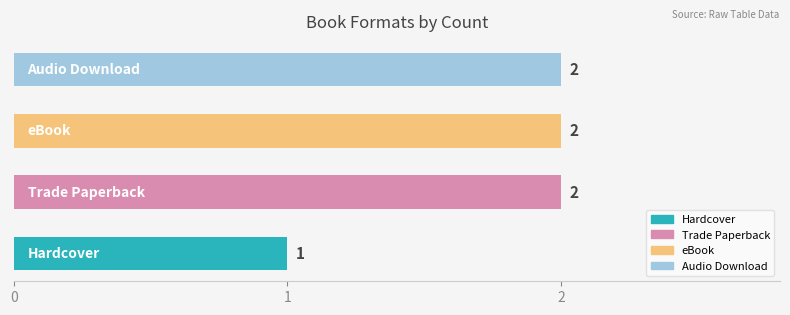

What is the value of the 1st bar from the left?

1